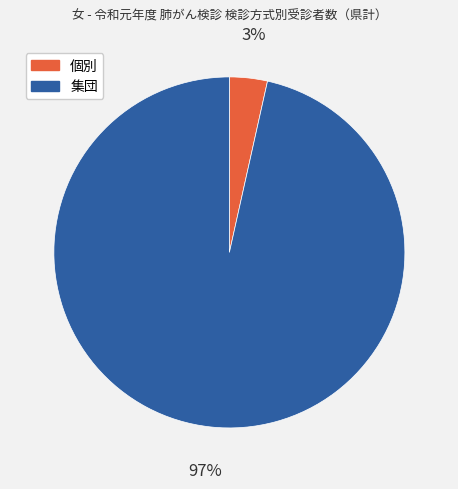

Does any single category account for the majority?

Yes